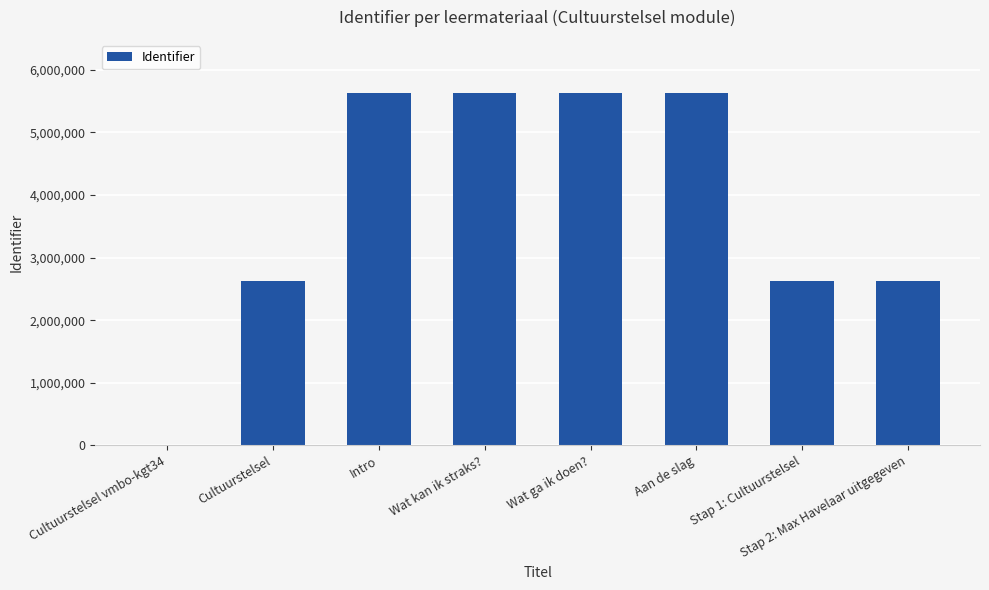

What is the average value?

3800278